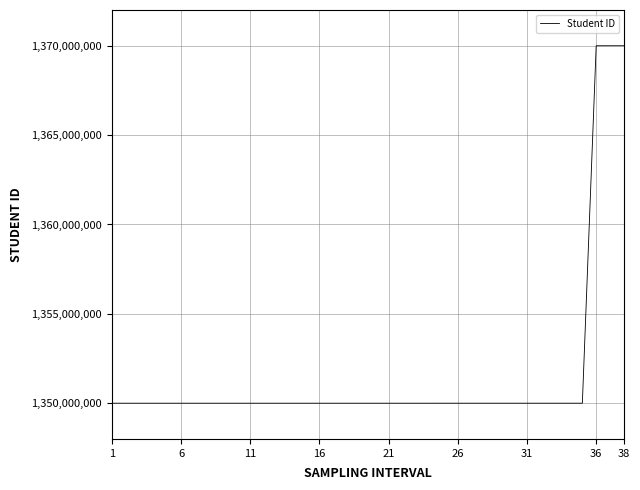

What is the difference between the maximum and minimum values?

20000308